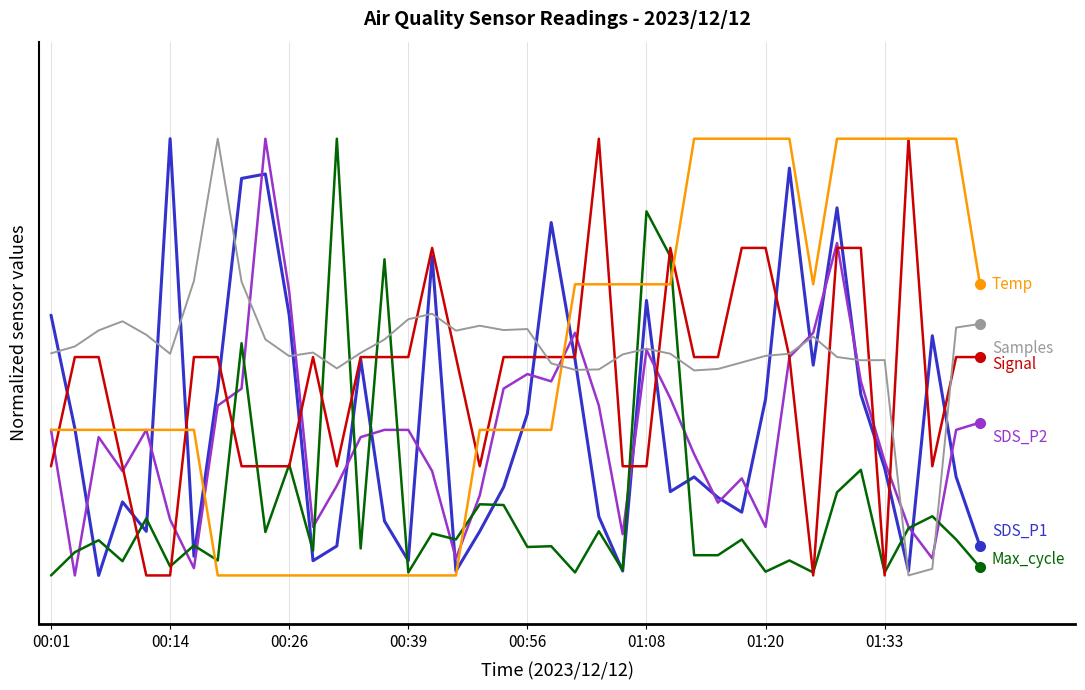

Does the chart have visible grid lines?

Yes